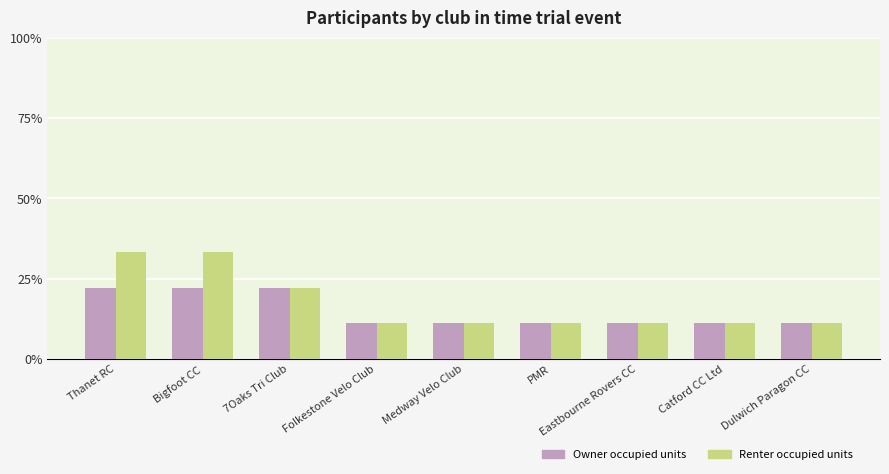

What is the difference between the second highest and minimum values in the Renter occupied units series?

2